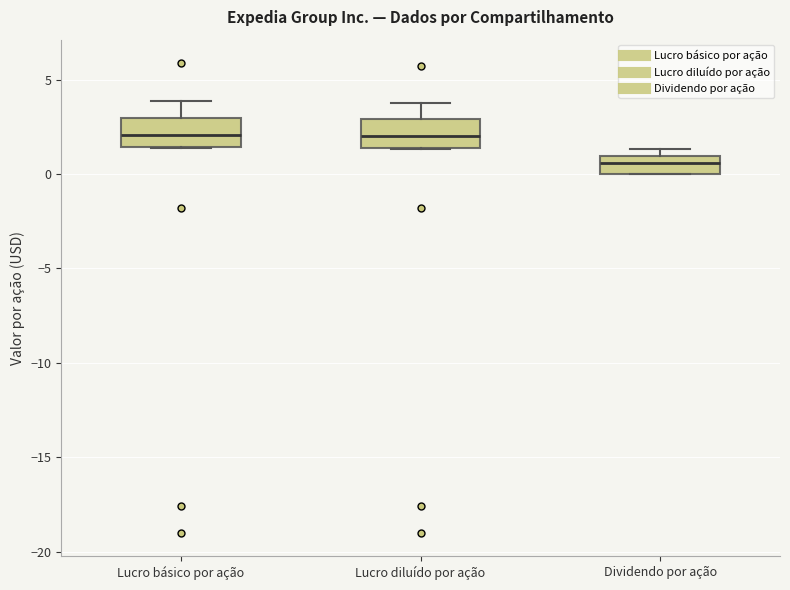

Reading left to right, read every box against the y-axis: the position of its median line, the range the box covers, and the ends of its whiskers. The values are not printed on the chart, so give them approximately, as read against the axis.

Lucro básico por ação: median 2.0, box 1.5 to 3.0, whiskers 1.5 to 4.0
Lucro diluído por ação: median 2.0, box 1.5 to 3.0, whiskers 1.5 to 4.0
Dividendo por ação: median 0.5, box 0.0 to 1.0, whiskers 0.0 to 1.5